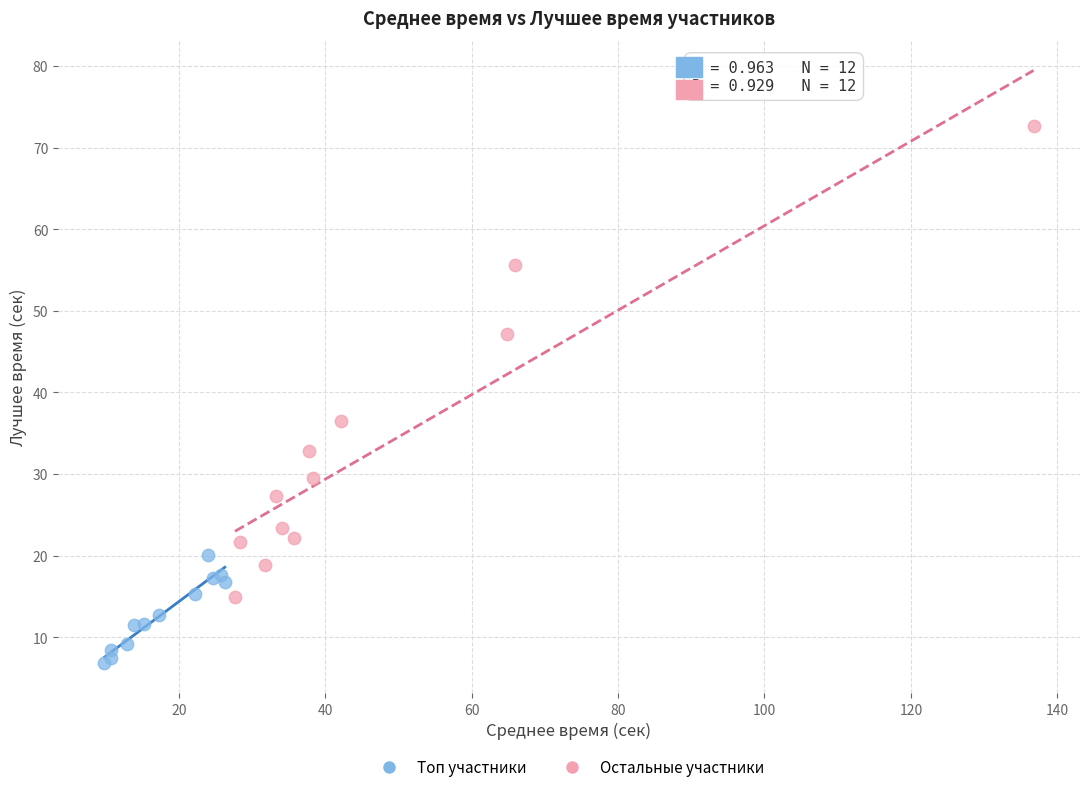

What are all the series names shown in the legend?

Топ участники, Остальные участники